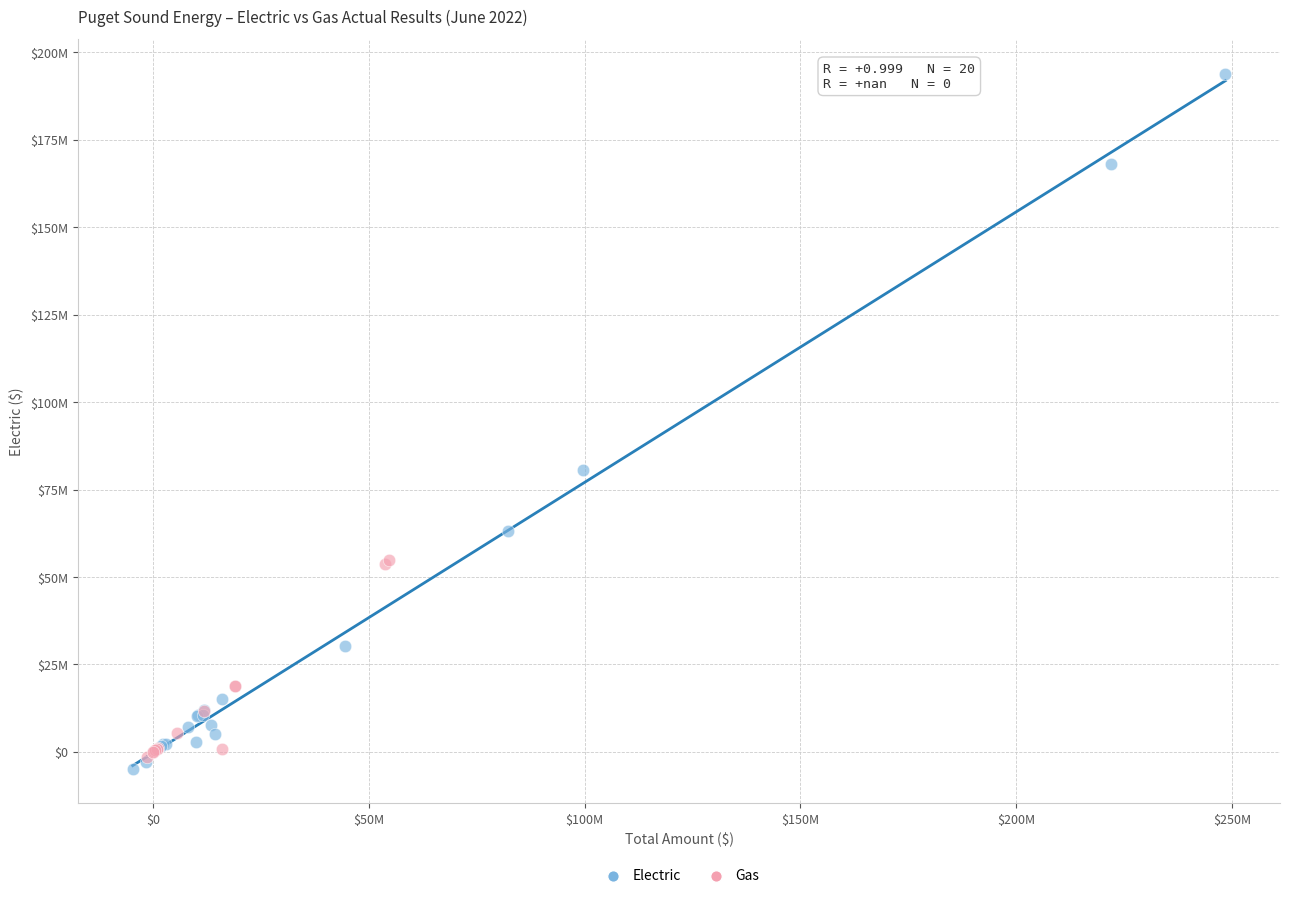

Which series reaches the maximum Y coordinate?

Electric